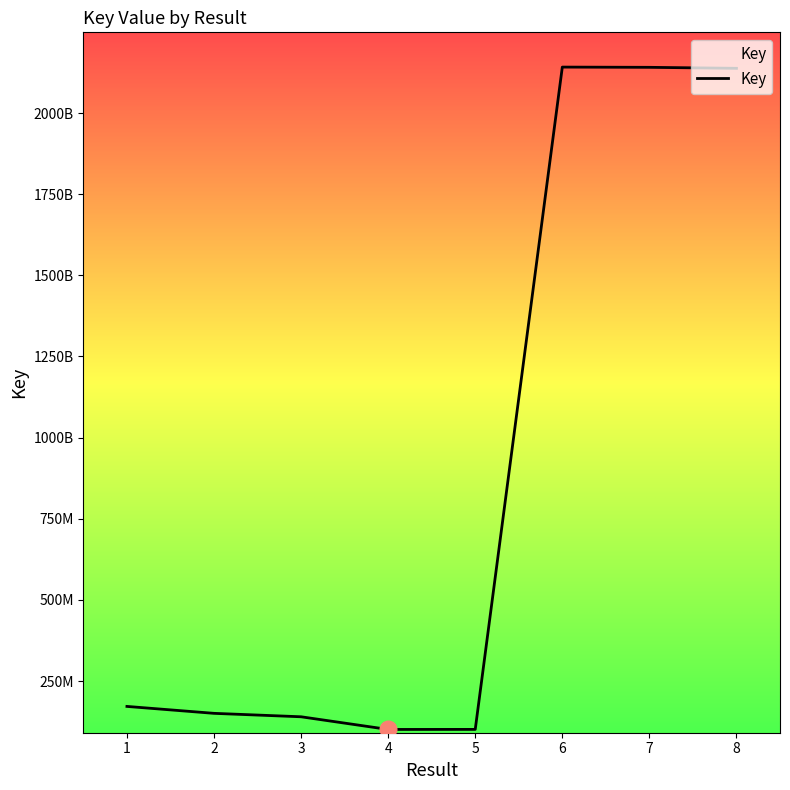

Which label corresponds to the largest value in the chart?

6